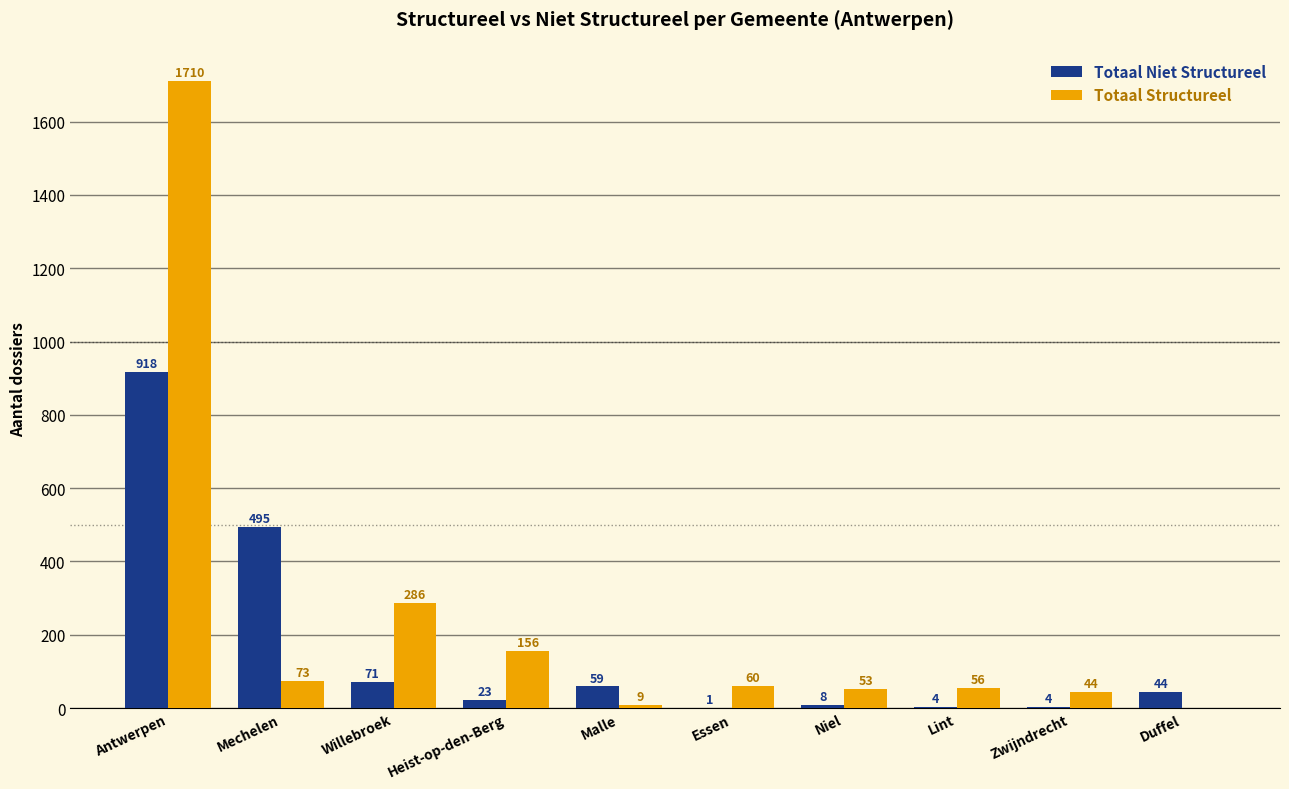

What is the approximate value of Totaal Niet Structureel at Lint?

4